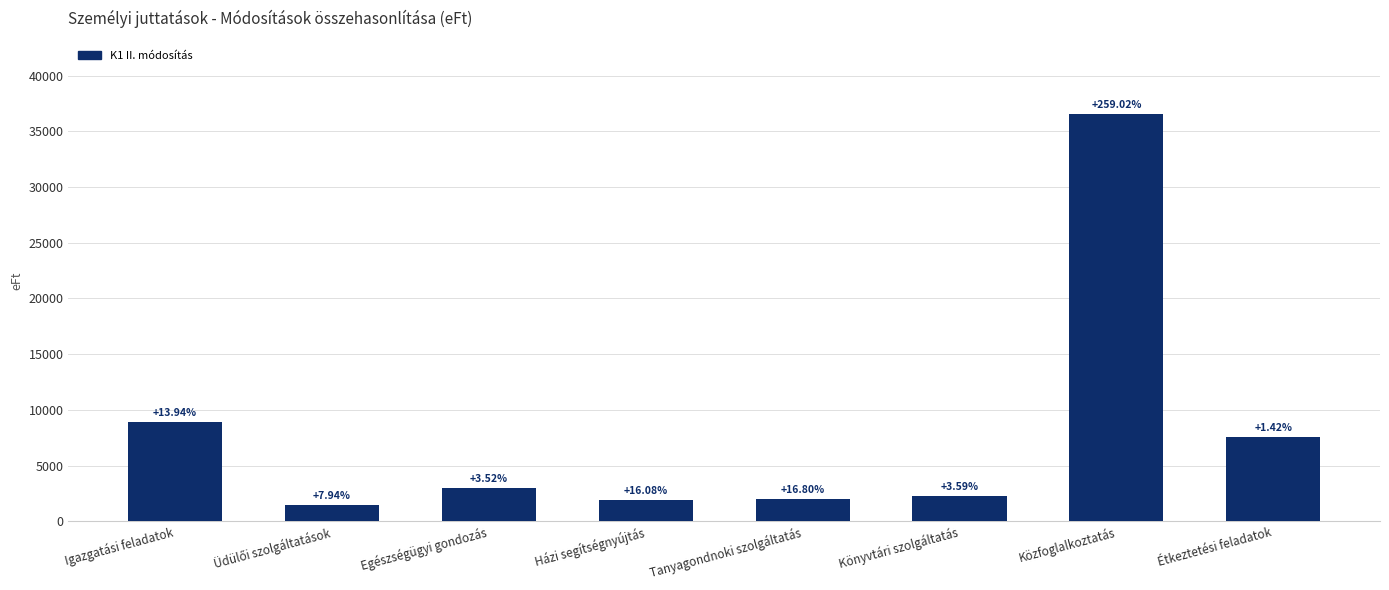

Which label corresponds to the smallest value in the chart?

Üdülői szolgáltatások